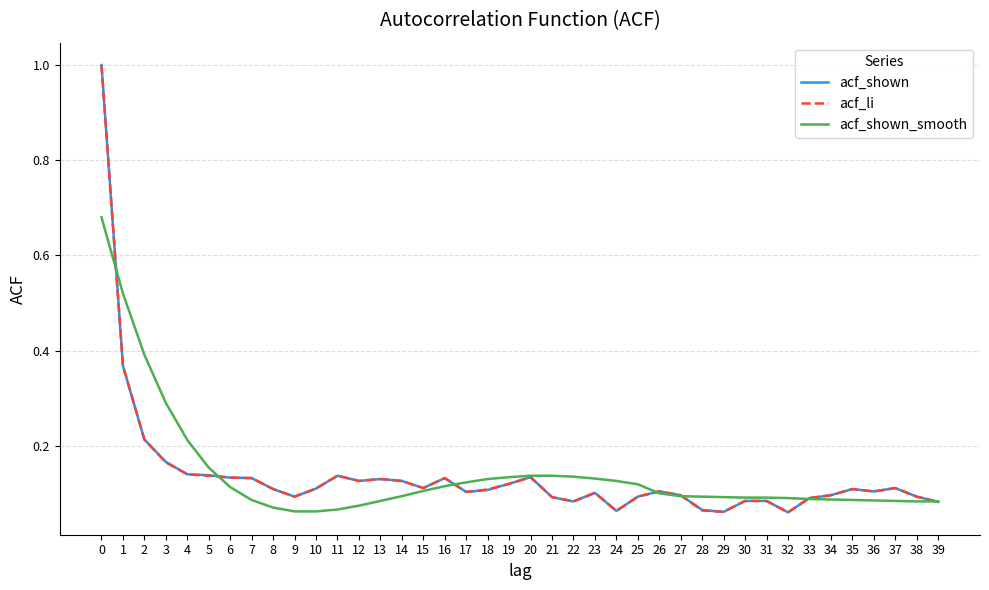

What is the highest value of the acf_shown series?

1.0